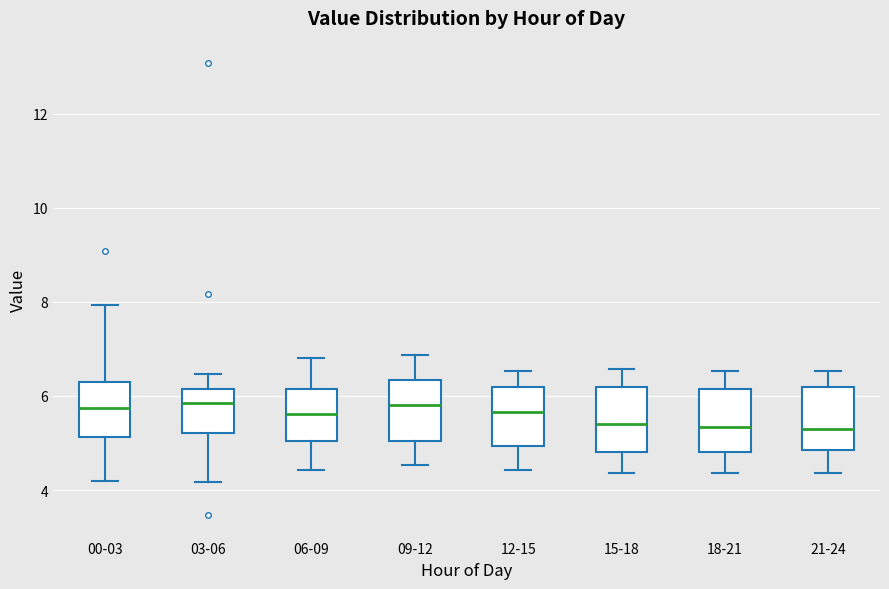

Reading left to right, transcribe this box plot: for each box, give where its median line is, the range the box spans, and where its two whiskers end, as read against the y-axis. The values are not printed on the chart, so give them approximately, as read against the axis.

00-03: median 5.8, box 5.2 to 6.2, whiskers 4.2 to 8.0
03-06: median 5.8, box 5.2 to 6.2, whiskers 4.2 to 6.4
06-09: median 5.6, box 5.0 to 6.2, whiskers 4.4 to 6.8
09-12: median 5.8, box 5.0 to 6.4, whiskers 4.6 to 6.8
12-15: median 5.6, box 5.0 to 6.2, whiskers 4.4 to 6.6
15-18: median 5.4, box 4.8 to 6.2, whiskers 4.4 to 6.6
18-21: median 5.4, box 4.8 to 6.2, whiskers 4.4 to 6.6
21-24: median 5.4, box 4.8 to 6.2, whiskers 4.4 to 6.6